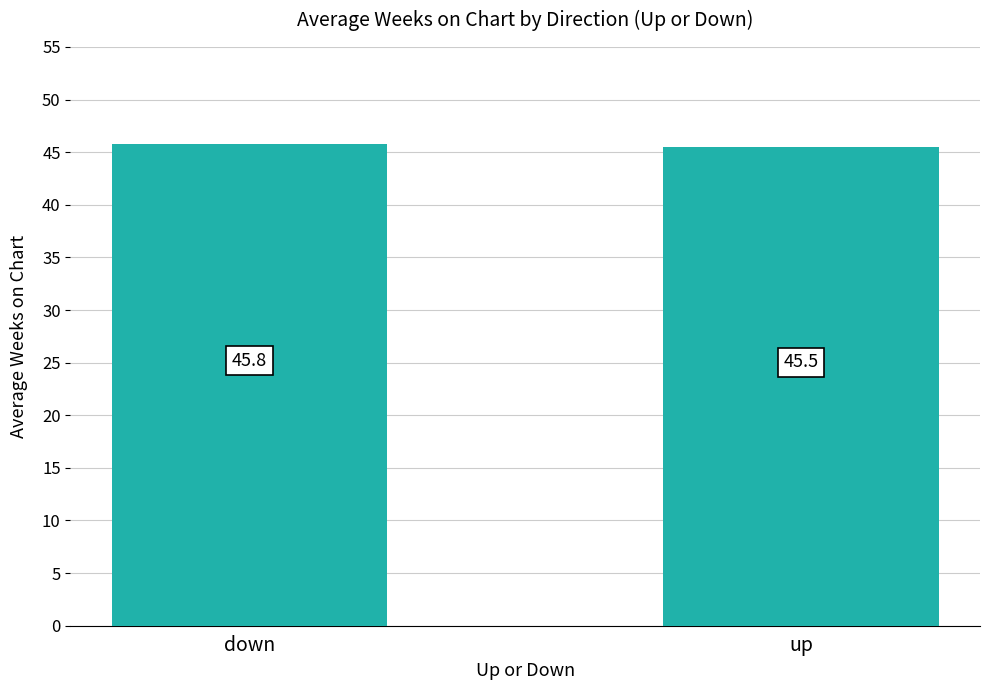

What is the minimum value shown in the chart?

45.5